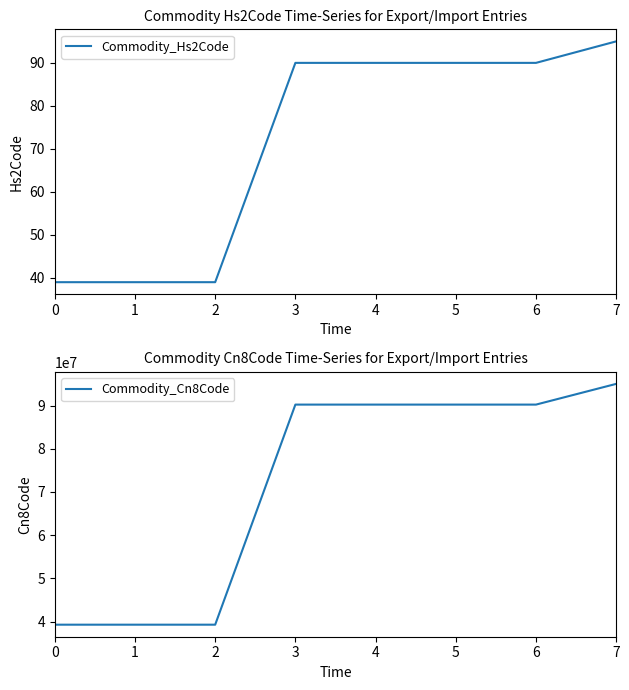

Which series has the widest spread of values?

Commodity_Cn8Code